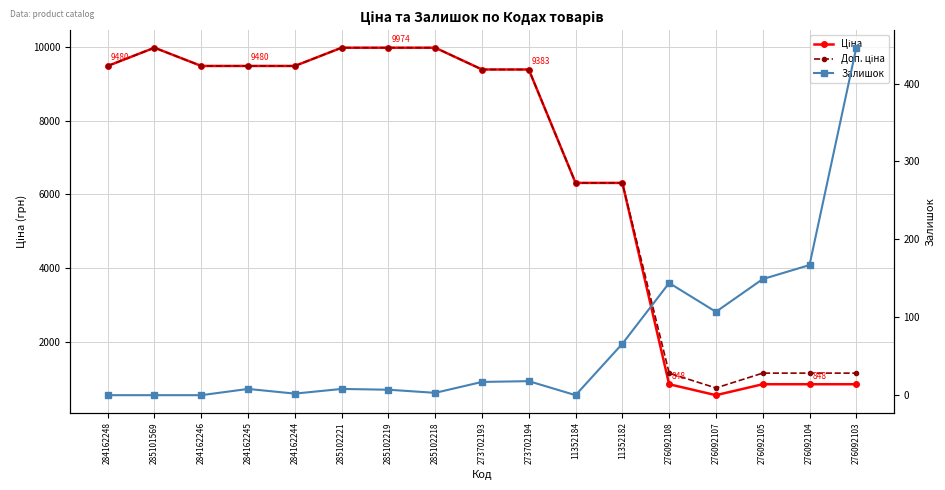

What are all the series names shown in the legend?

Ціна, Доп. ціна, Залишок